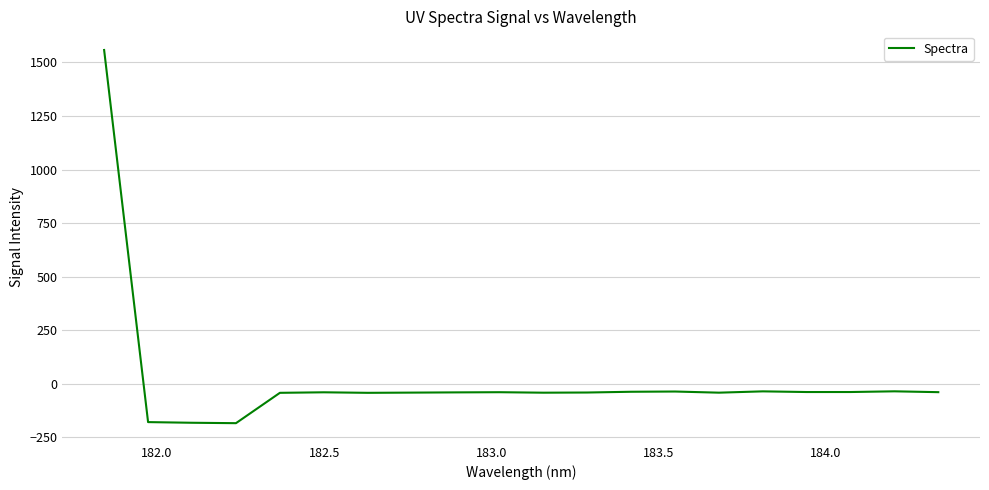

What is the minimum value shown in the chart?

-184.6